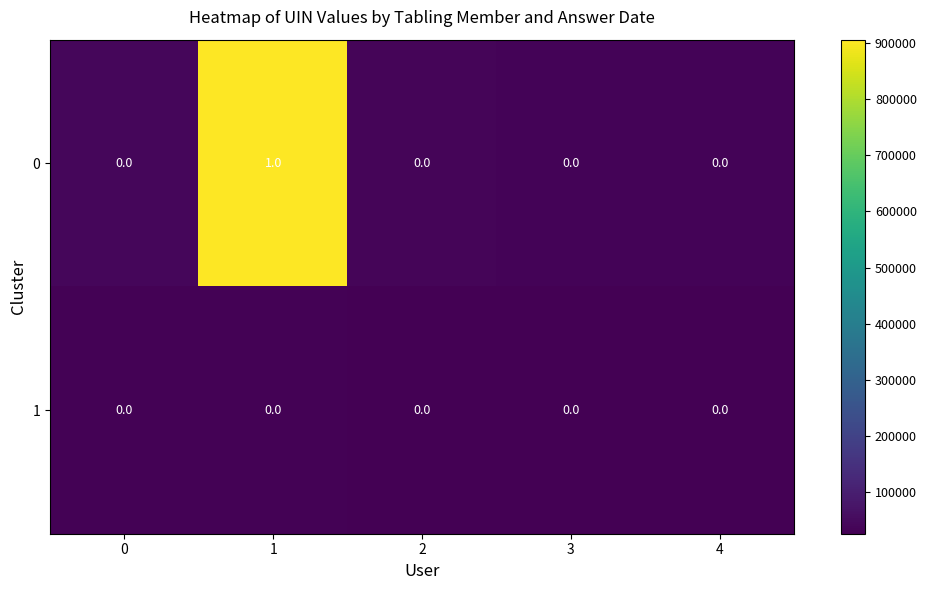

The 0 series shows 0 at 4. True or false?

True